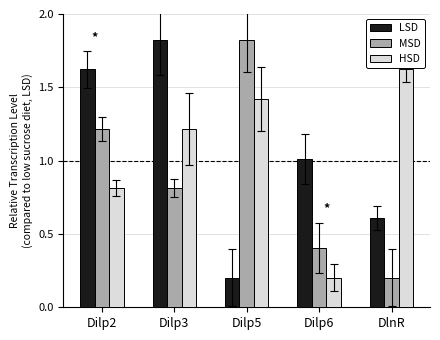

The HSD series shows 1.0 at DlnR. True or false?

False